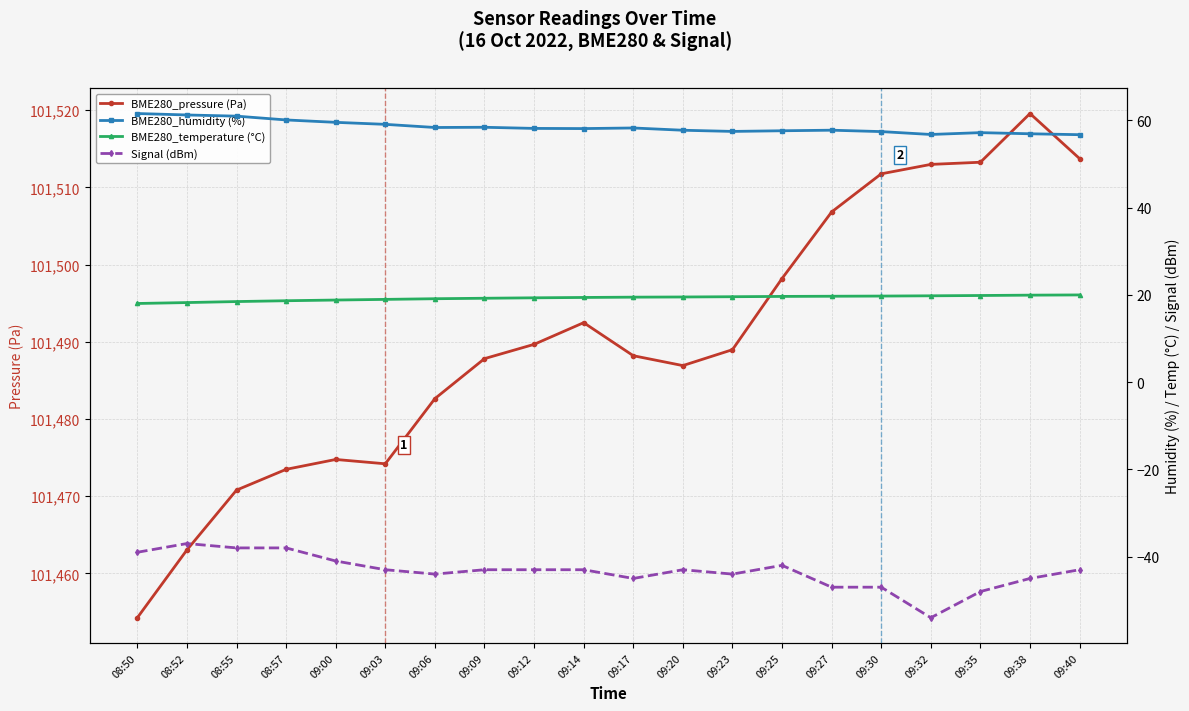

What is the value of the Signal (dBm) point at the 2nd from the left?

-37.0